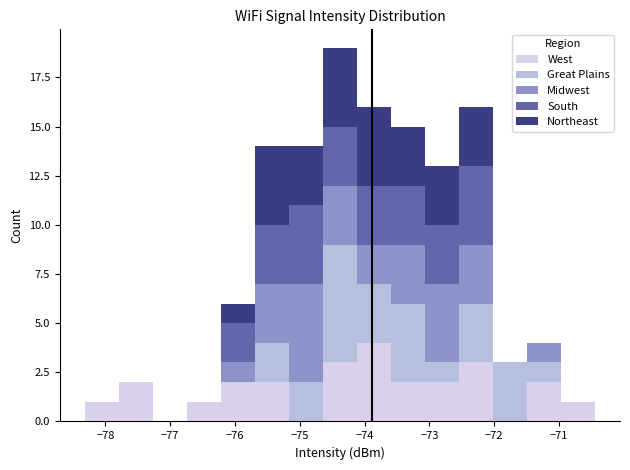

Which range on the x-axis has the tallest stacked bar (by total height)?

-74.6 to -74.1